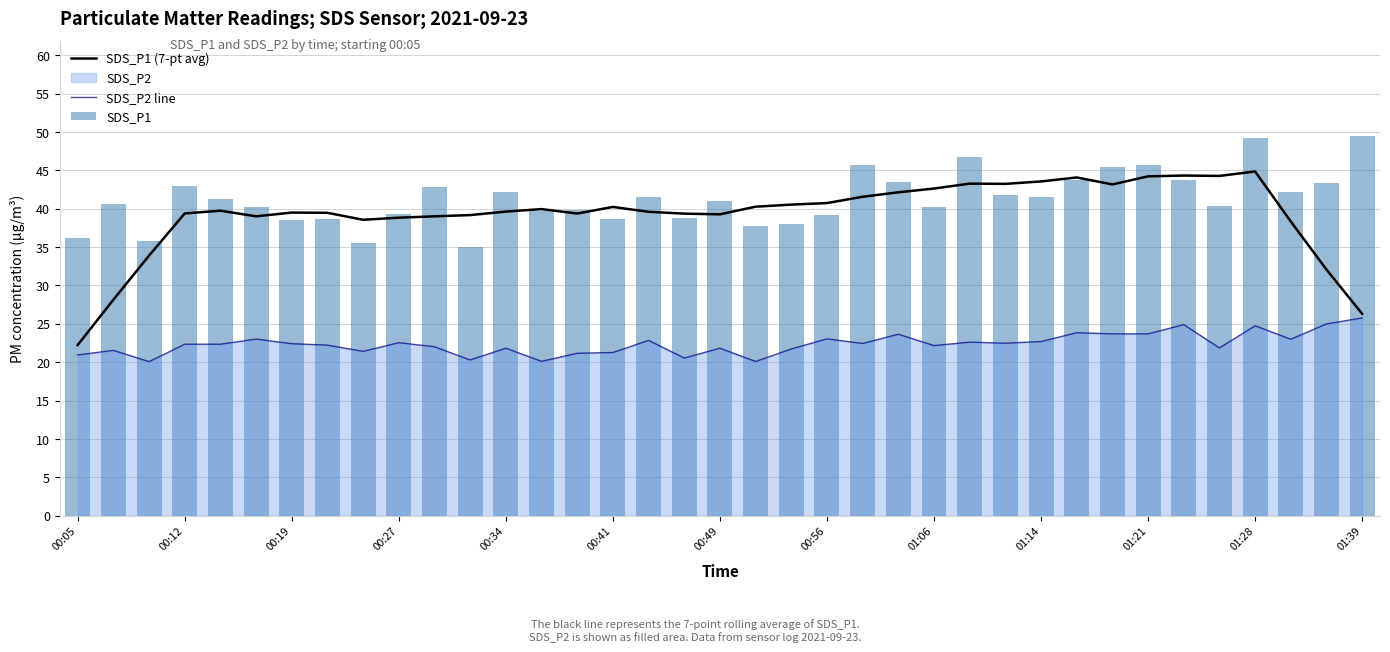

What is the maximum value shown in the chart?

49.5